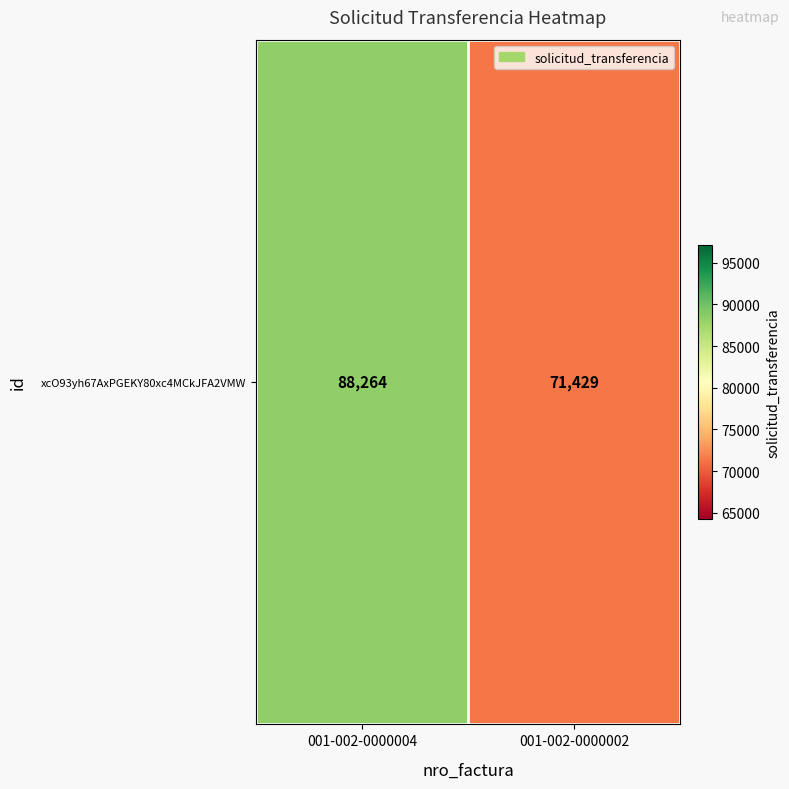

What is the change in value from 001-002-0000004 to 001-002-0000002?

-16835